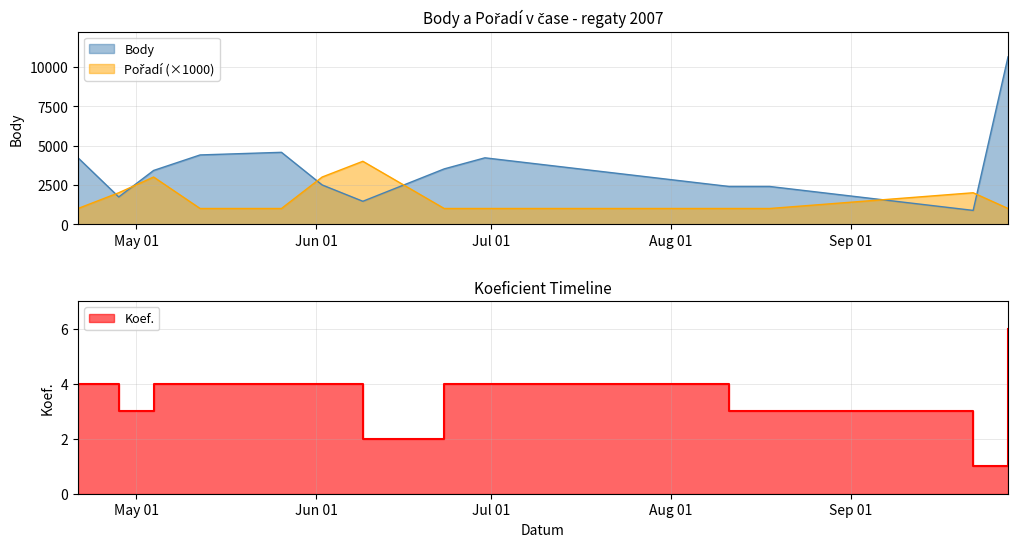

Is it true that Pořadí equals 1000 at 2007-05-12?

True